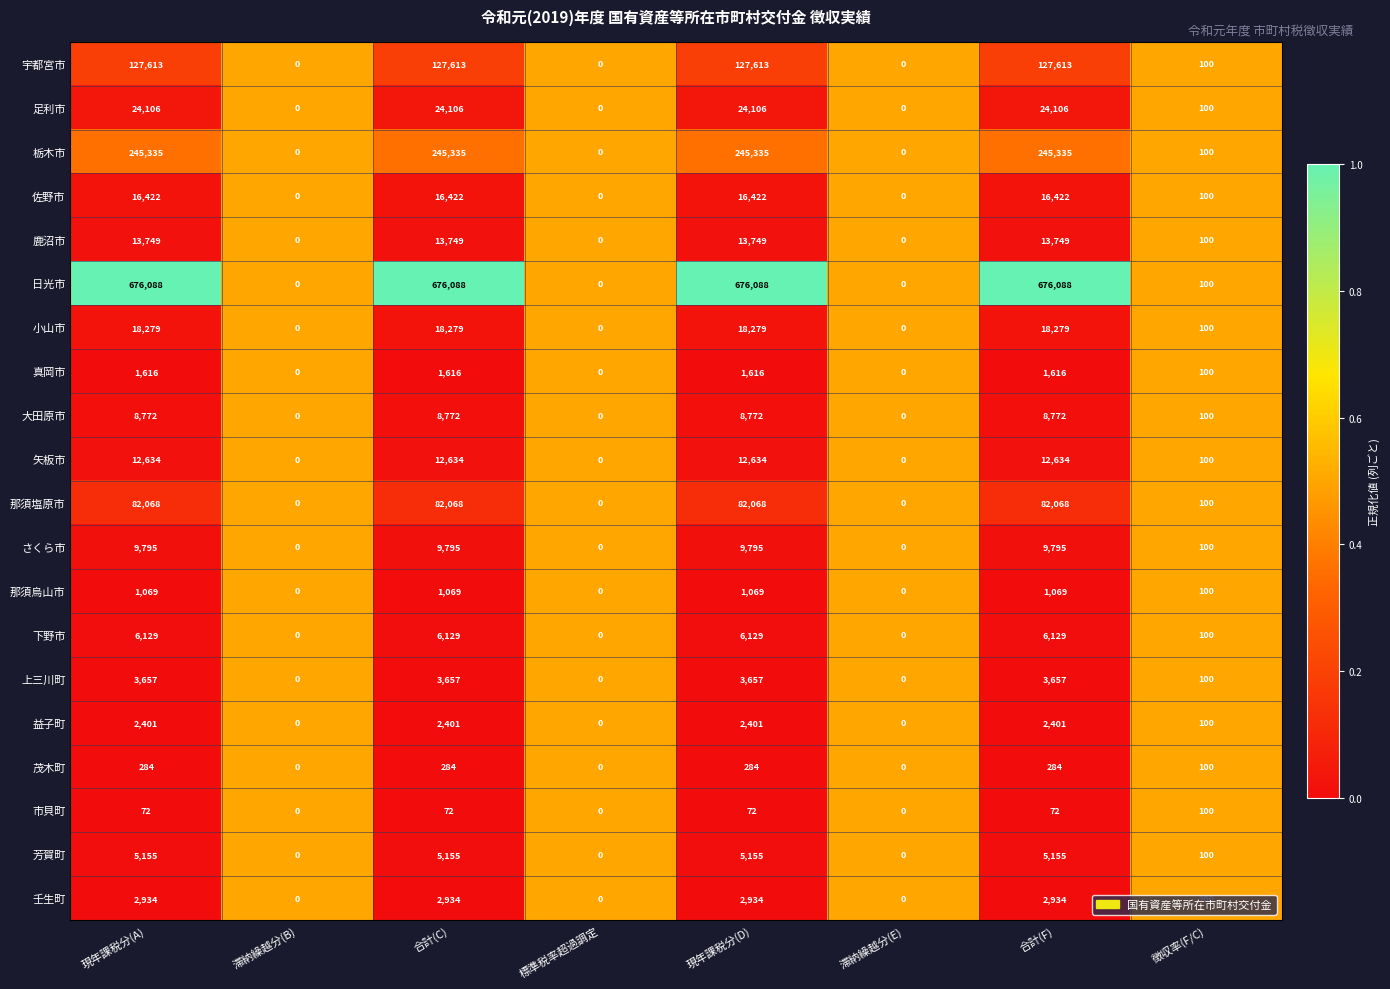

The 市貝町 series shows -60 at 標準税率超過調定. True or false?

False